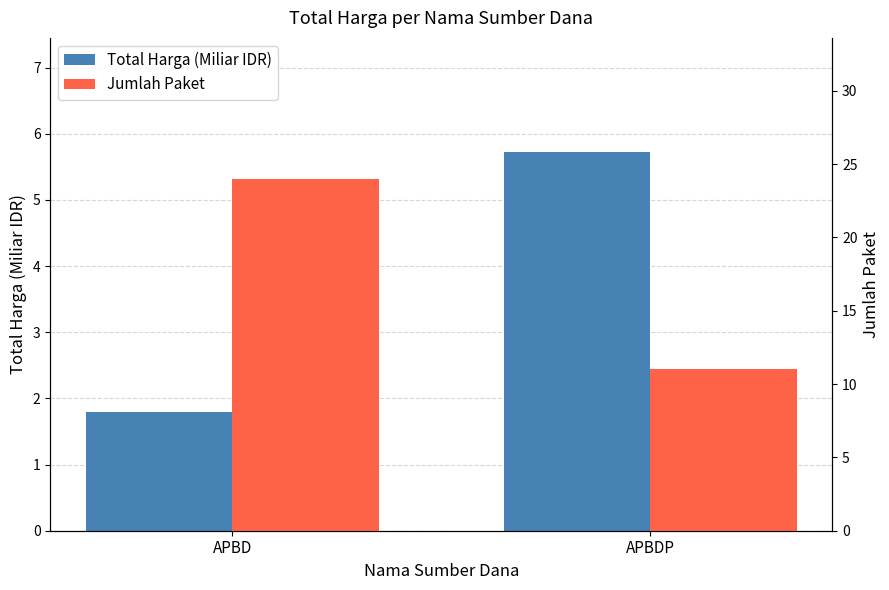

List the series in order of their peak value, highest first.

Jumlah Paket, Total Harga (Miliar IDR)